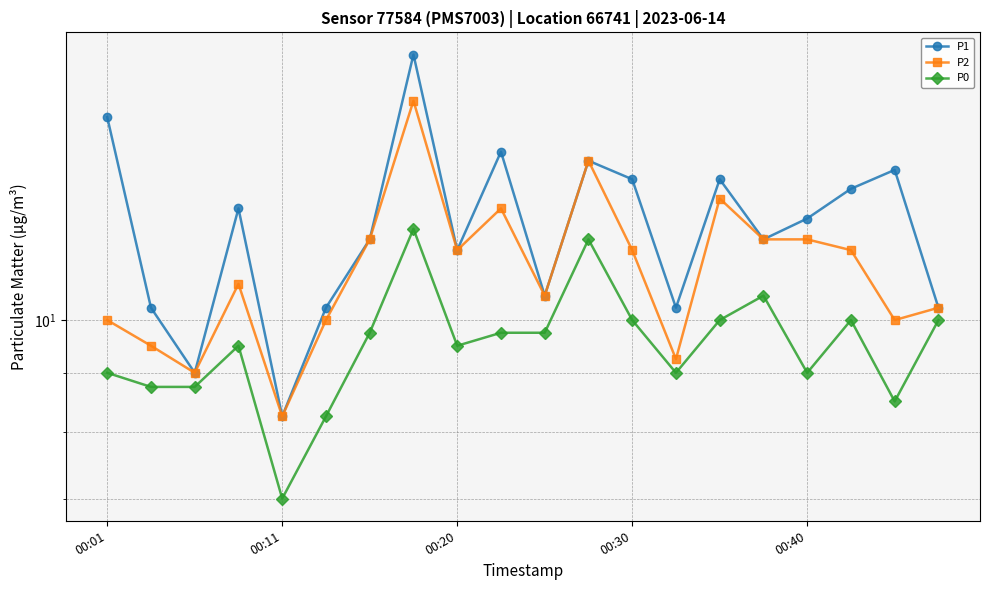

True or false: P1 has a value of 8.9 at 9.

False